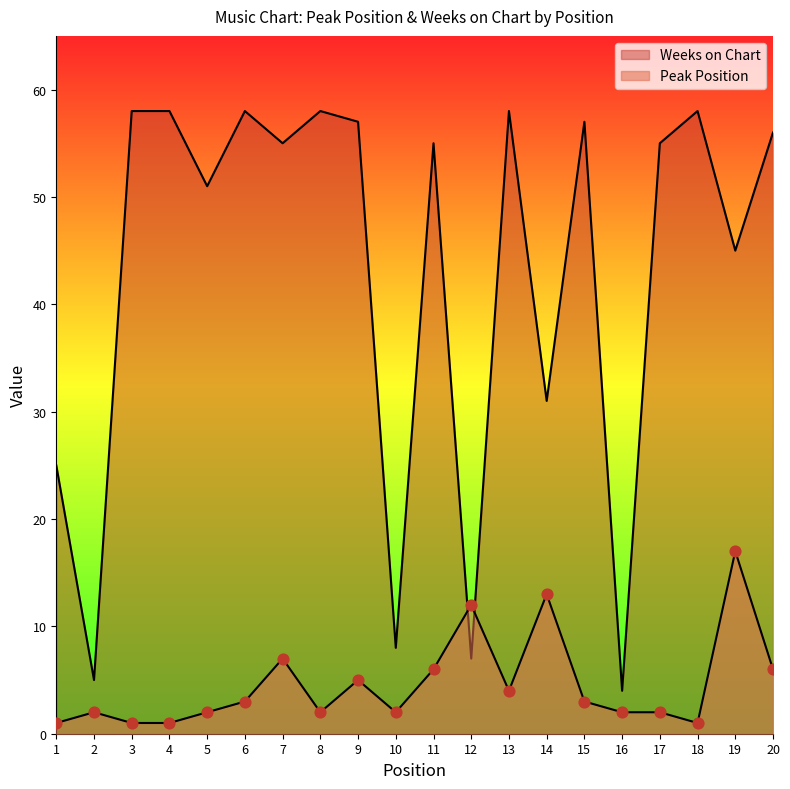

At how many categories does at least one series exceed 57?

6